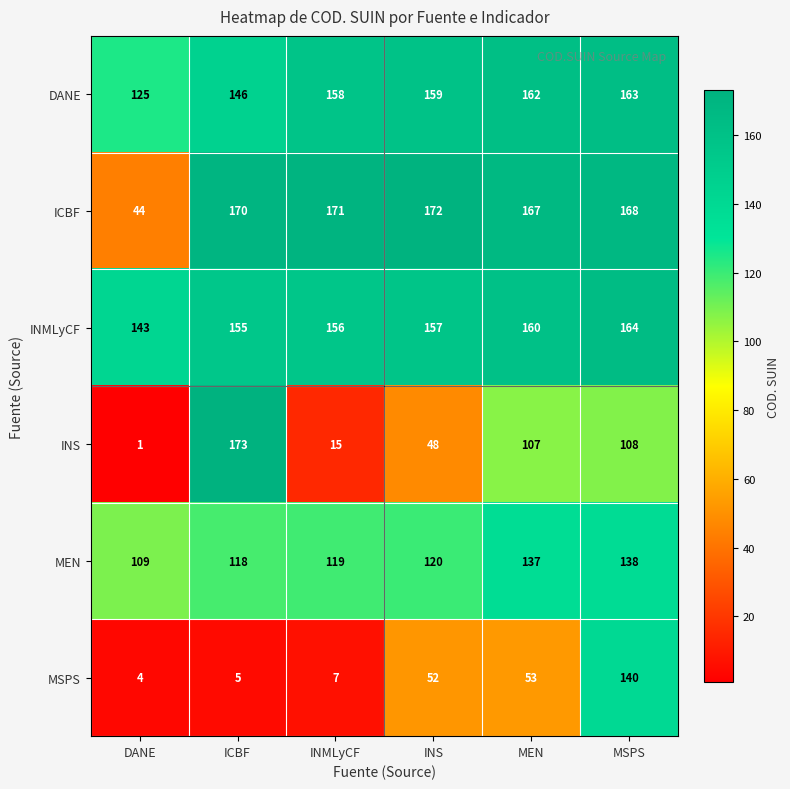

At DANE, list the series in order from smallest to largest.

INS, MSPS, ICBF, MEN, DANE, INMLyCF